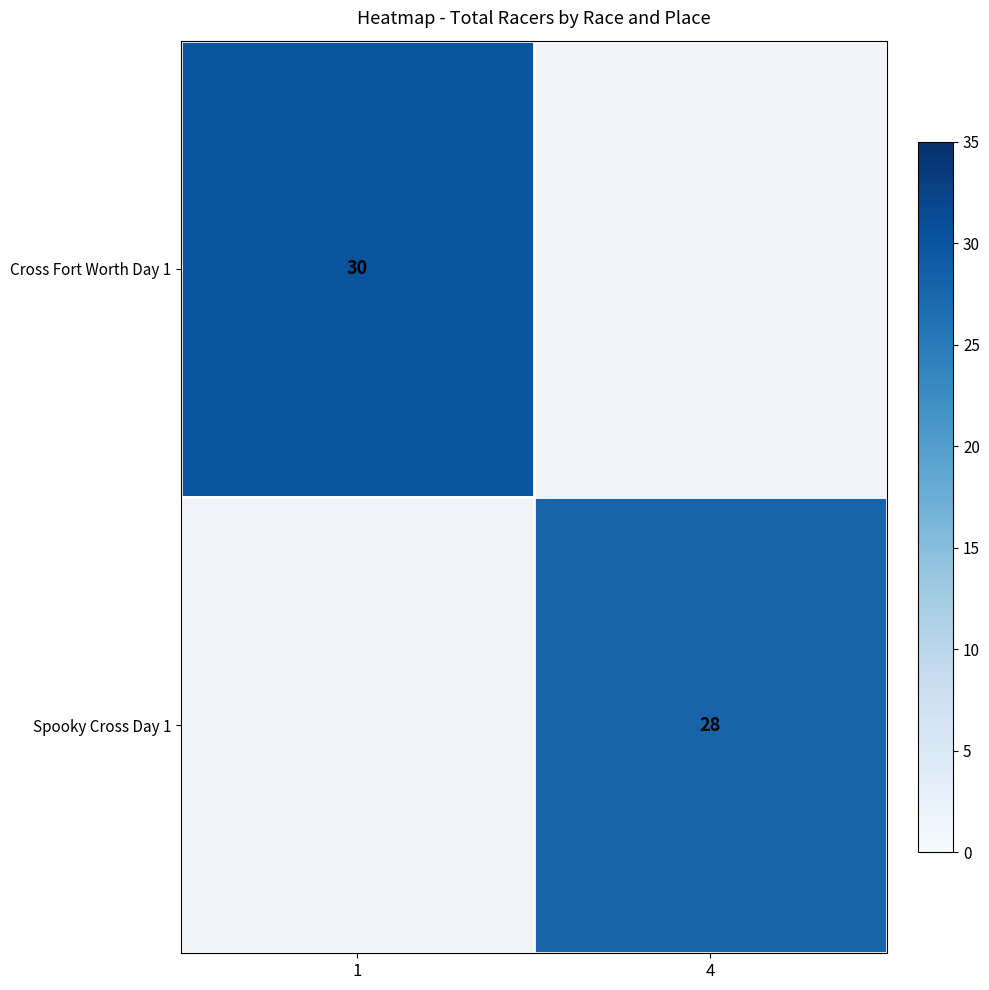

What is the greatest value displayed?

30.0